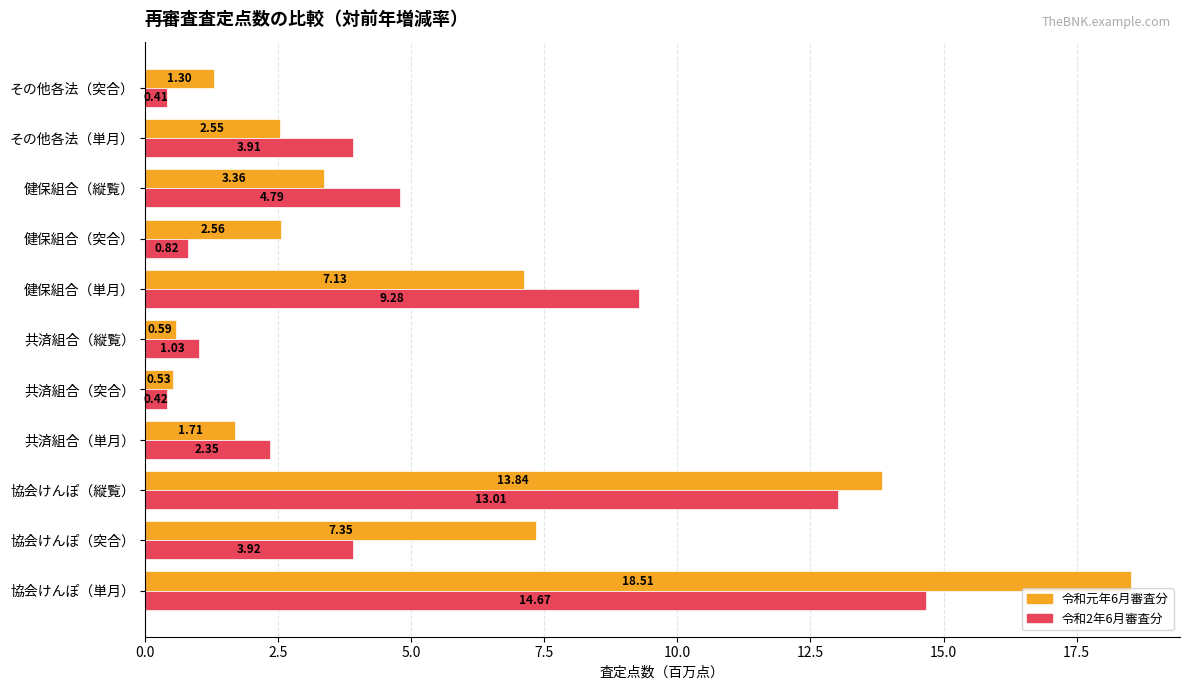

At how many categories does at least one series exceed 7?

4